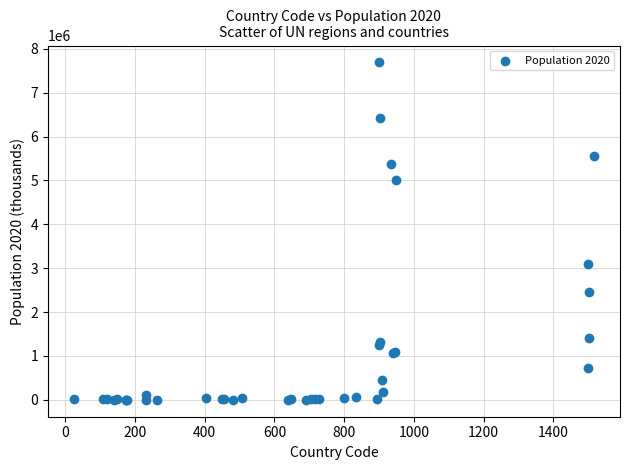

What Y value in the scatter plot is closest to 3844346?

3099293.6